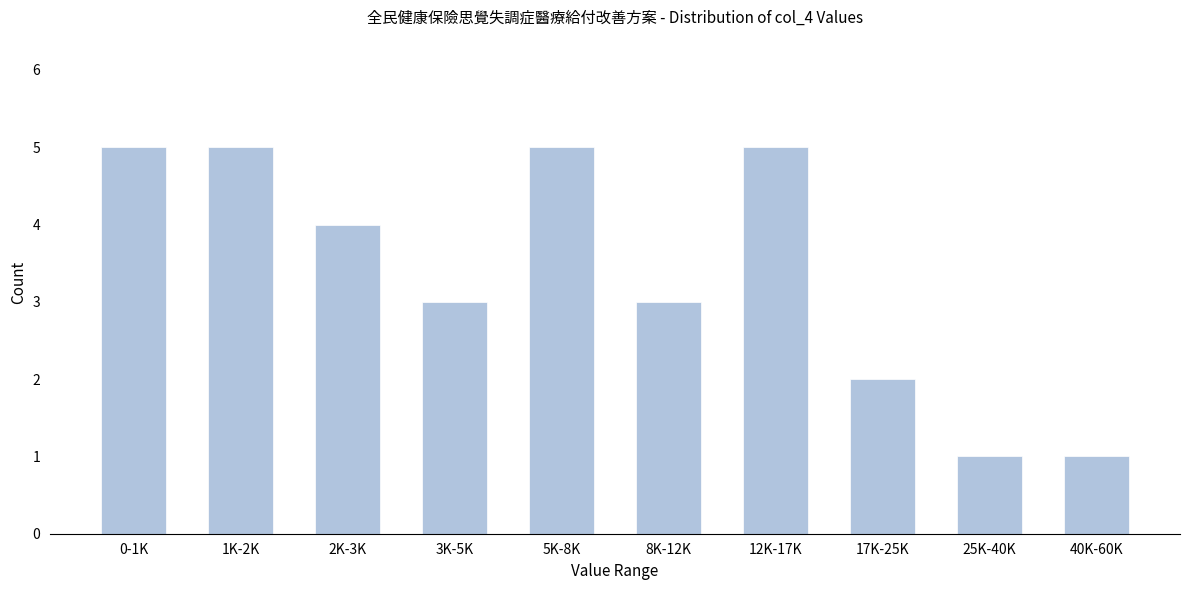

Reading left to right, what are all the values shown in this chart?

5	5	4	3	5	3	5	2	1	1